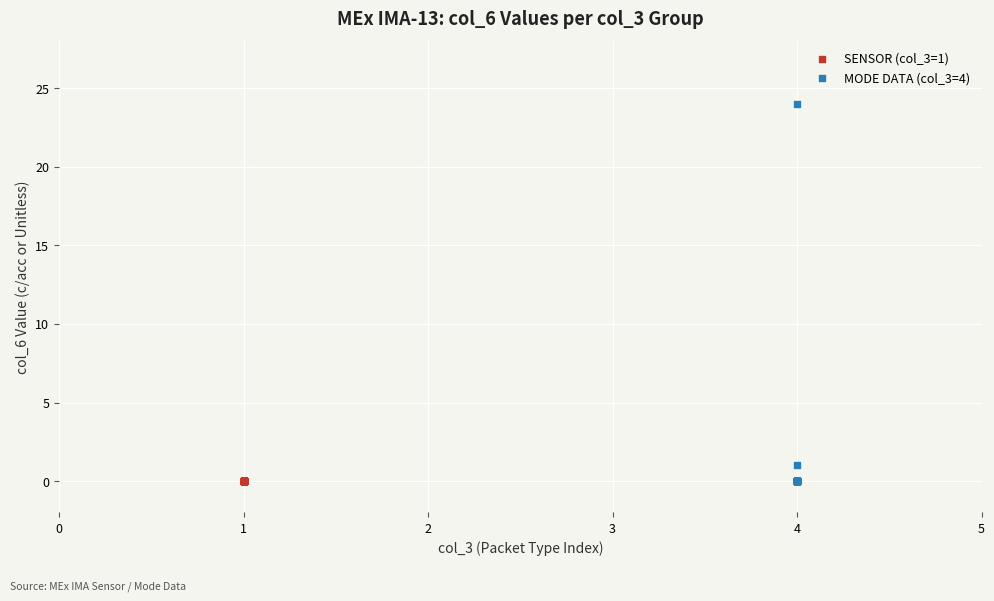

Which series contains the highest Y value?

MODE DATA (col_3=4)